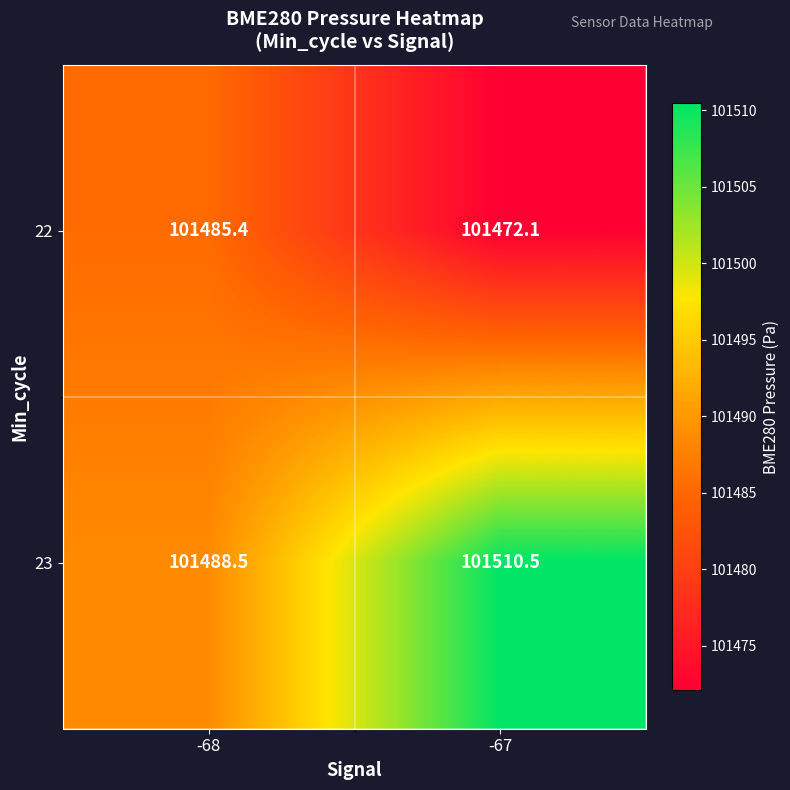

What value does the 23 series have at -67?

101510.5